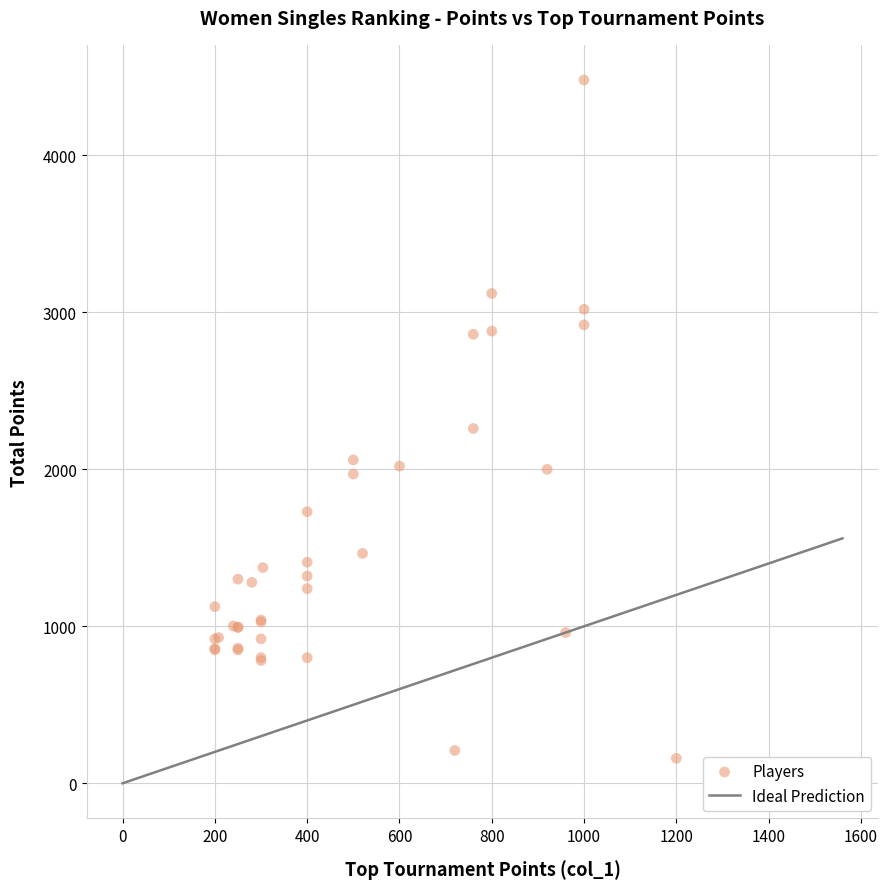

What Y value in the scatter plot is closest to 2319?

2260